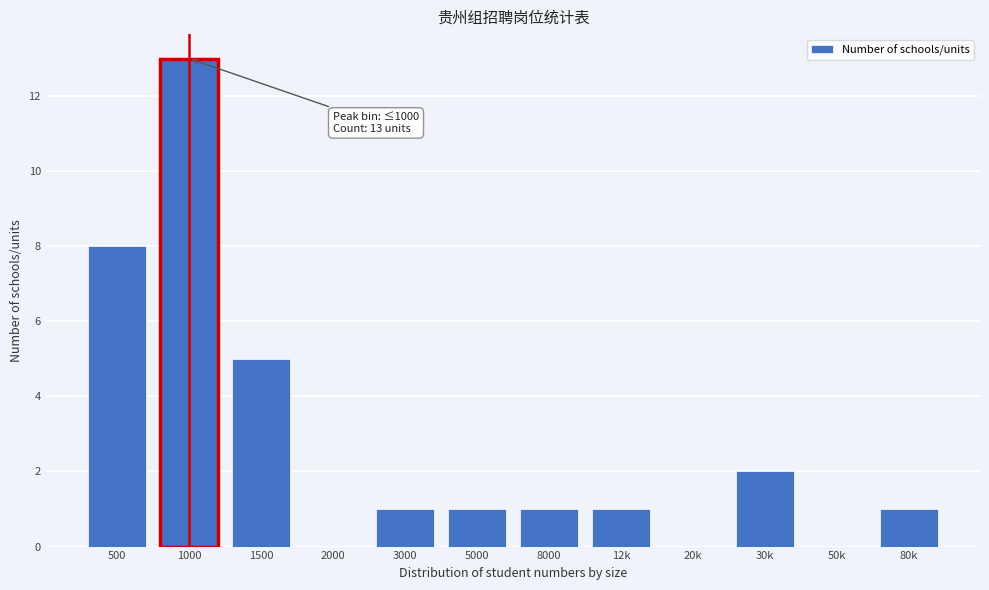

Reading right to left, extract all data points from this chart.

80k=1	50k=0	30k=2	20k=0	12k=1	8000=1	5000=1	3000=1	2000=0	1500=5	1000=13	500=8